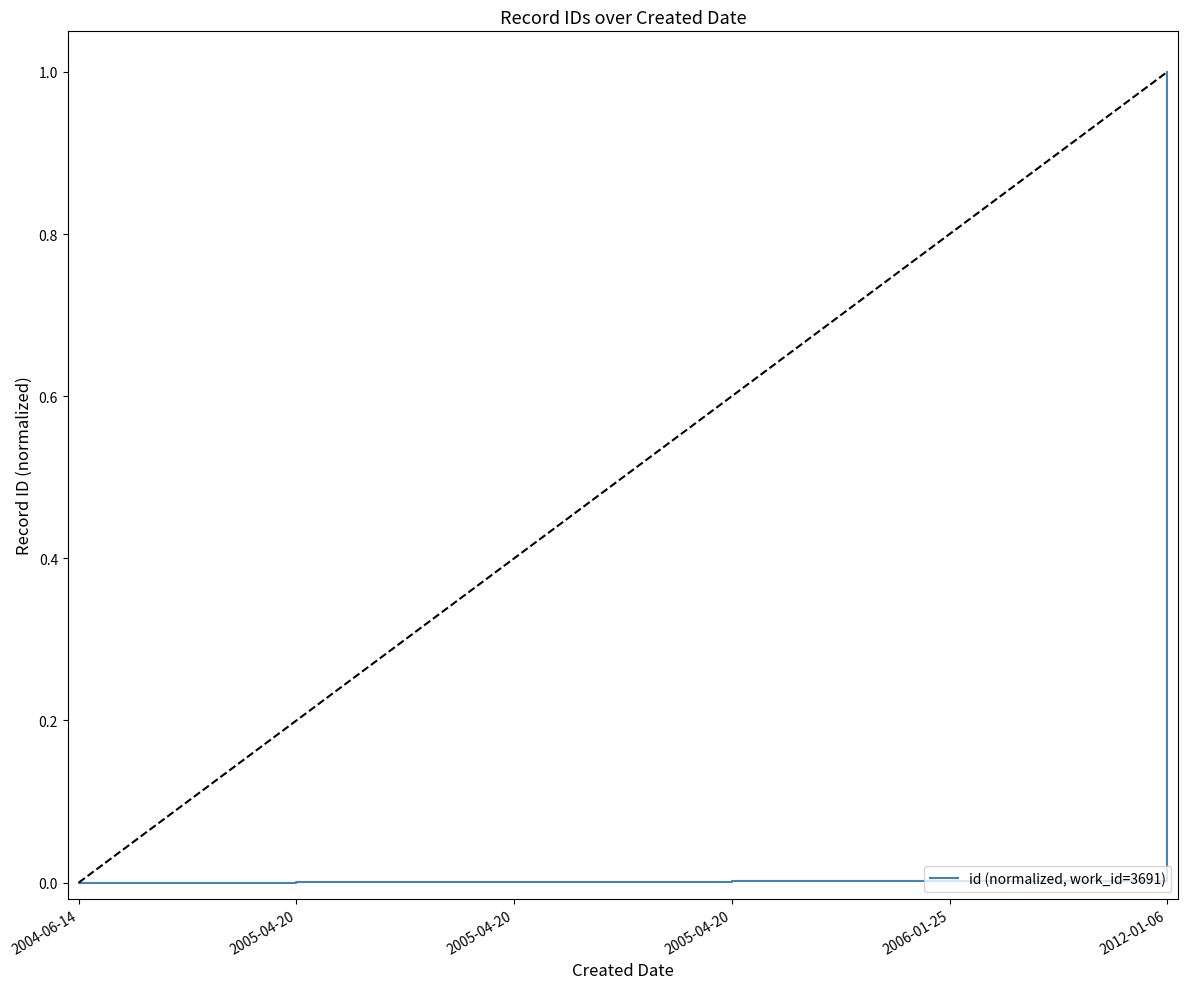

Count the number of values greater than 0.

5